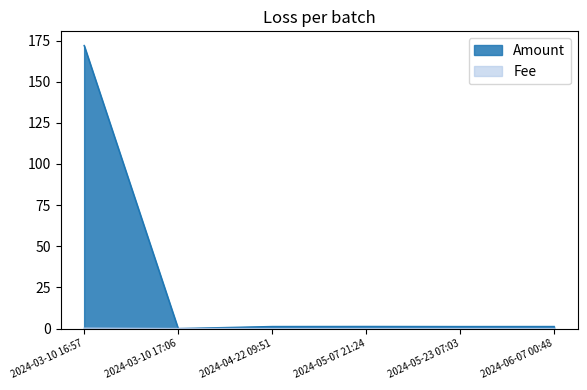

Which series has the largest range (max minus min)?

Amount